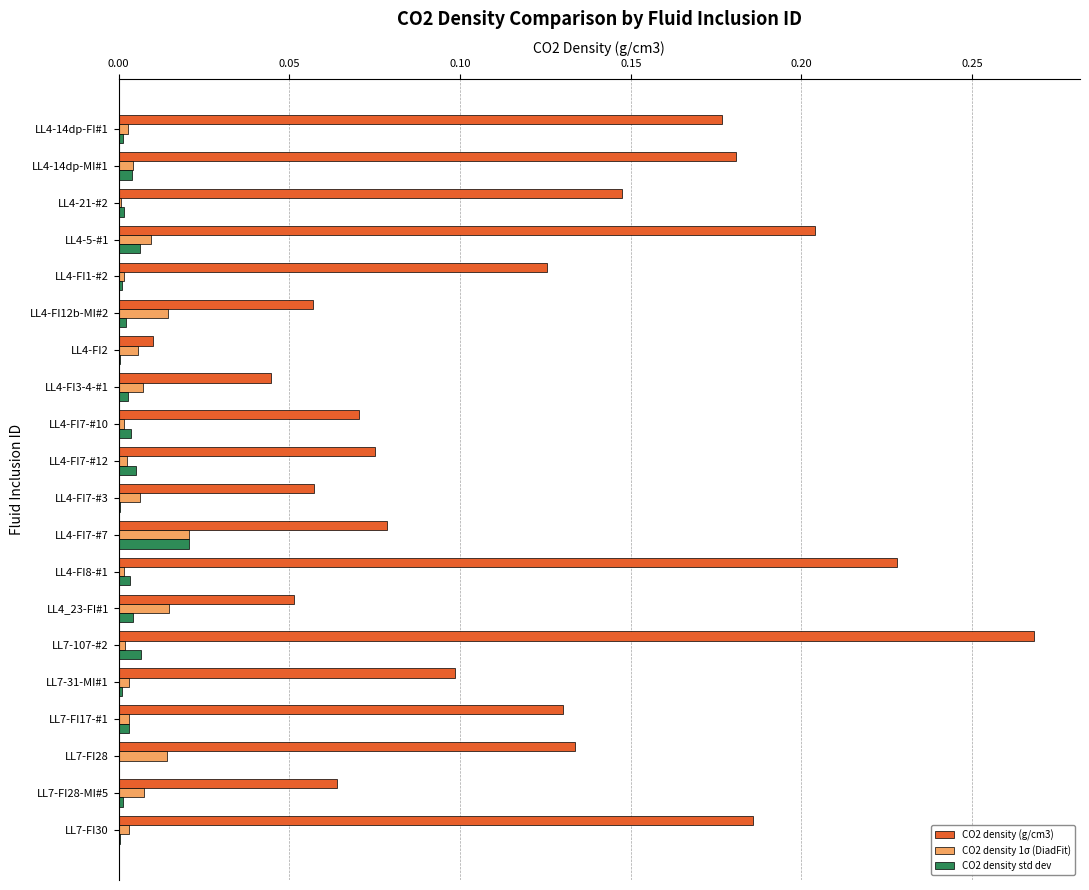

The CO2 density 1σ (DiadFit) series shows 0.0 at LL4-FI2. True or false?

True